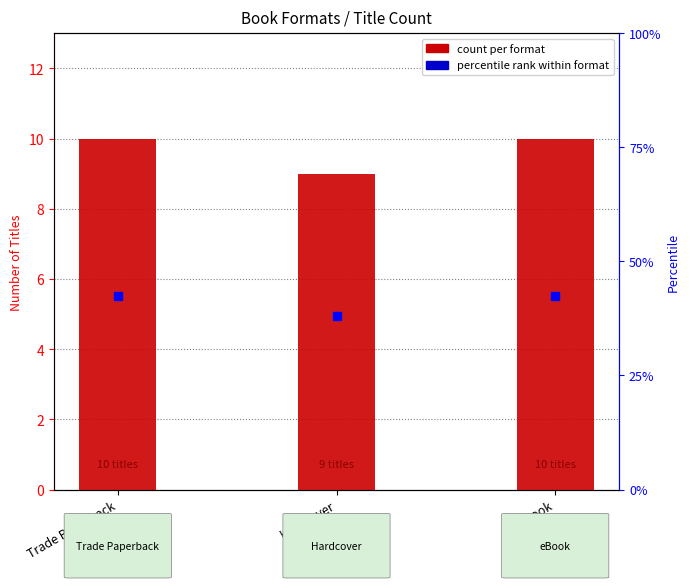

Rank the categories by value from lowest to highest.

Hardcover, Trade Paperback, eBook